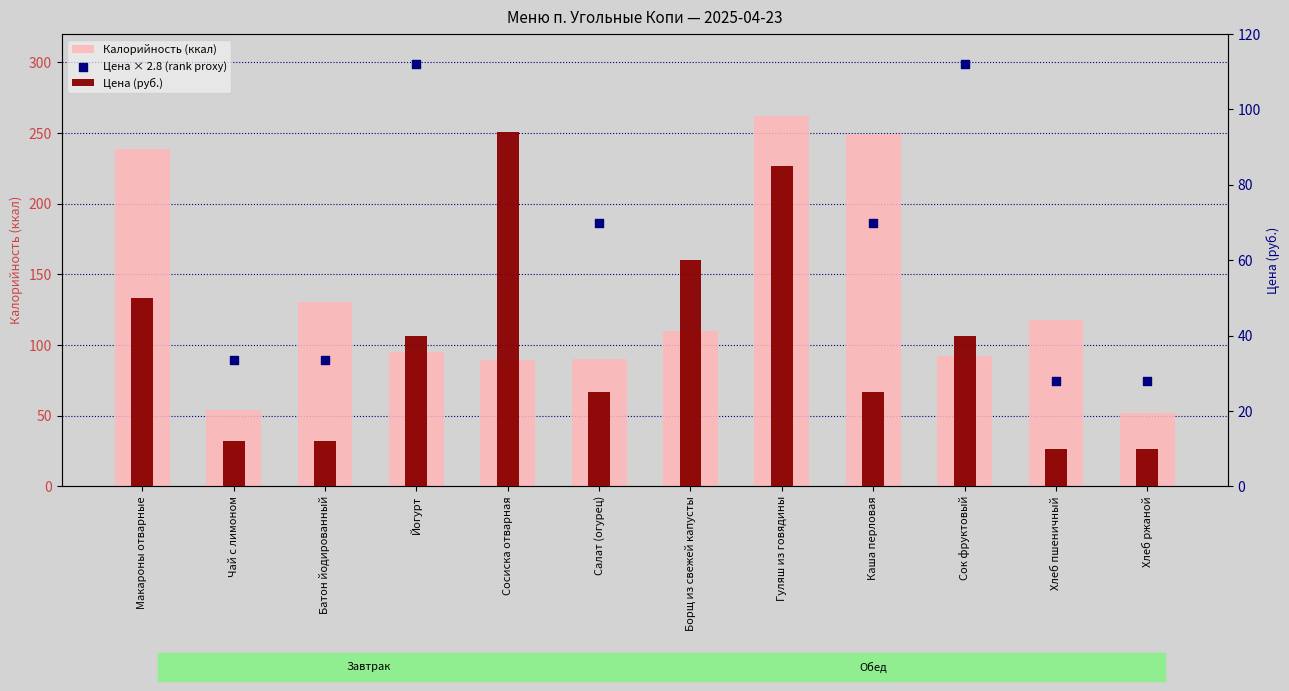

Which series has the largest Y range (max minus min)?

Цена × 2.8 (rank proxy)